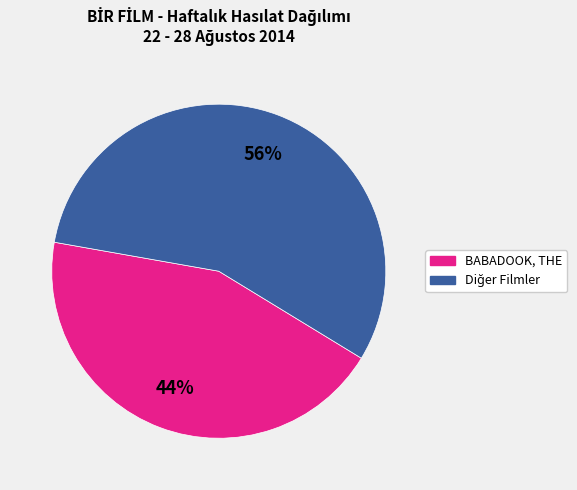

Count the number of slices in the pie.

2